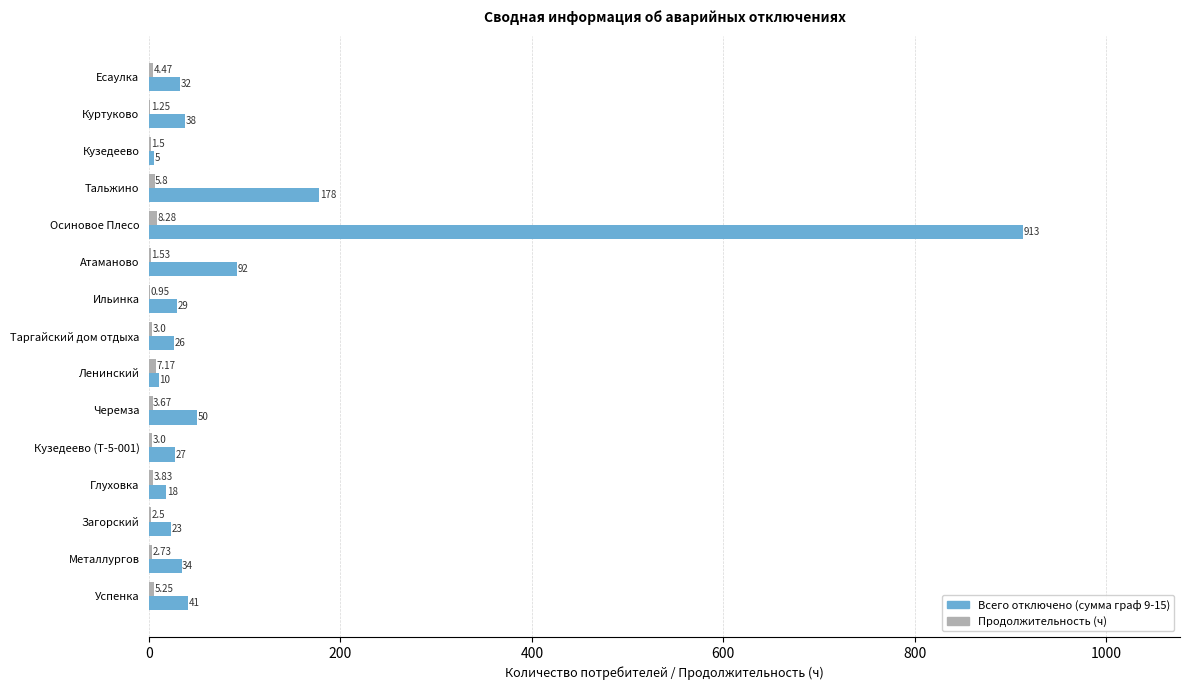

What is the sum of the Всего отключено (сумма граф 9-15) values at Осиновое Плесо and Глуховка?

931.0